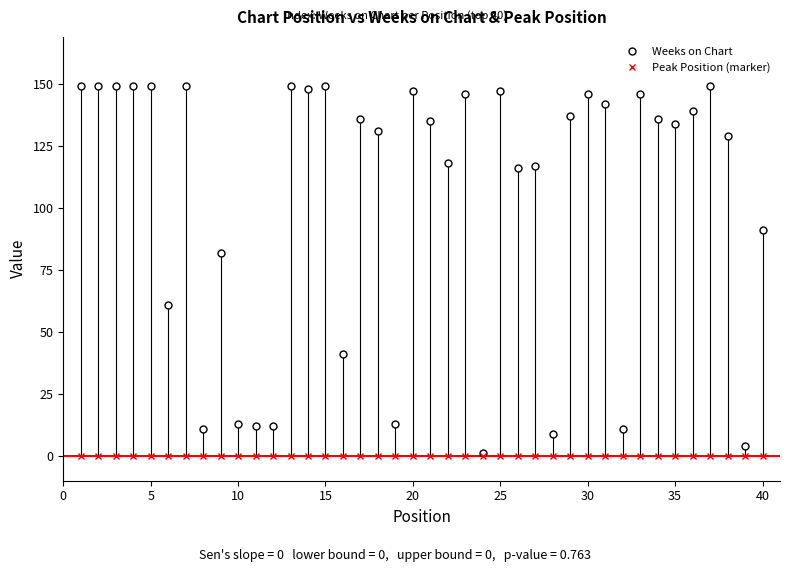

Which series has the largest total across all categories?

Weeks on Chart